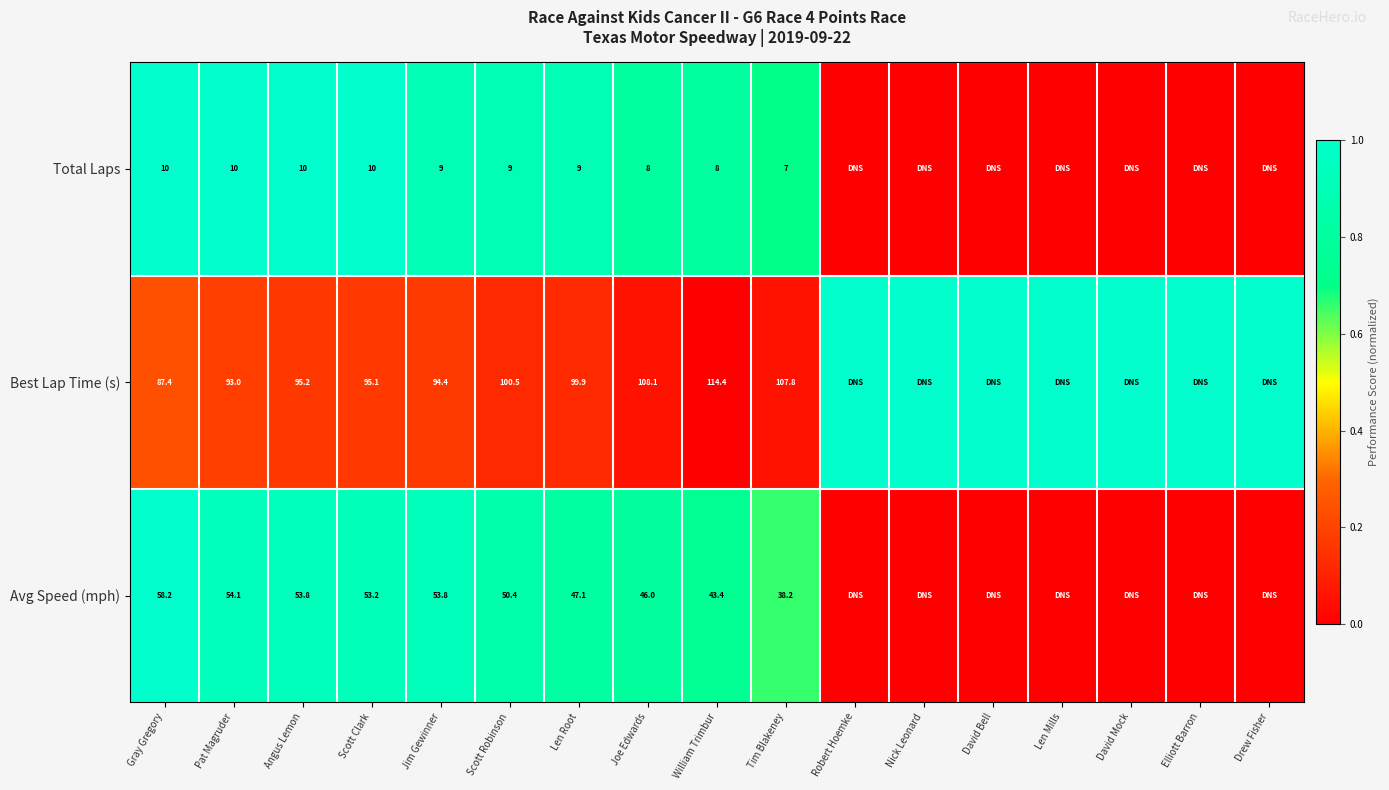

Is it true that Avg Speed (mph) equals 38.2 at Tim Blakeney?

True